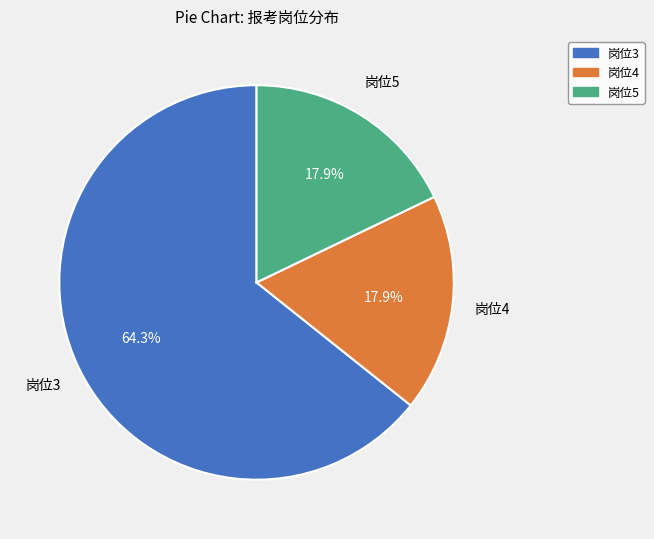

Do 岗位4 and 岗位5 together represent more than half of the pie?

No